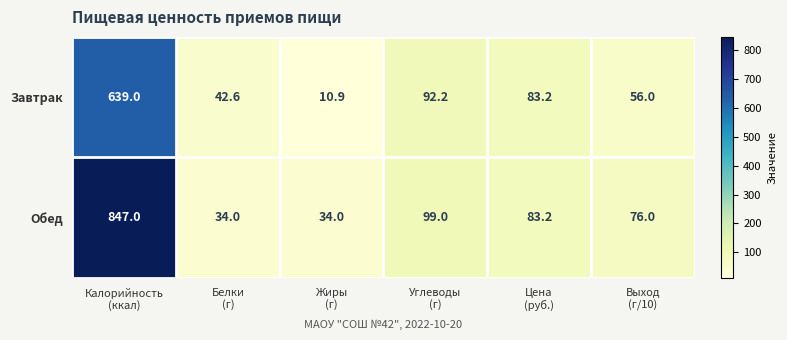

List the series in order of their peak value, highest first.

Обед, Завтрак